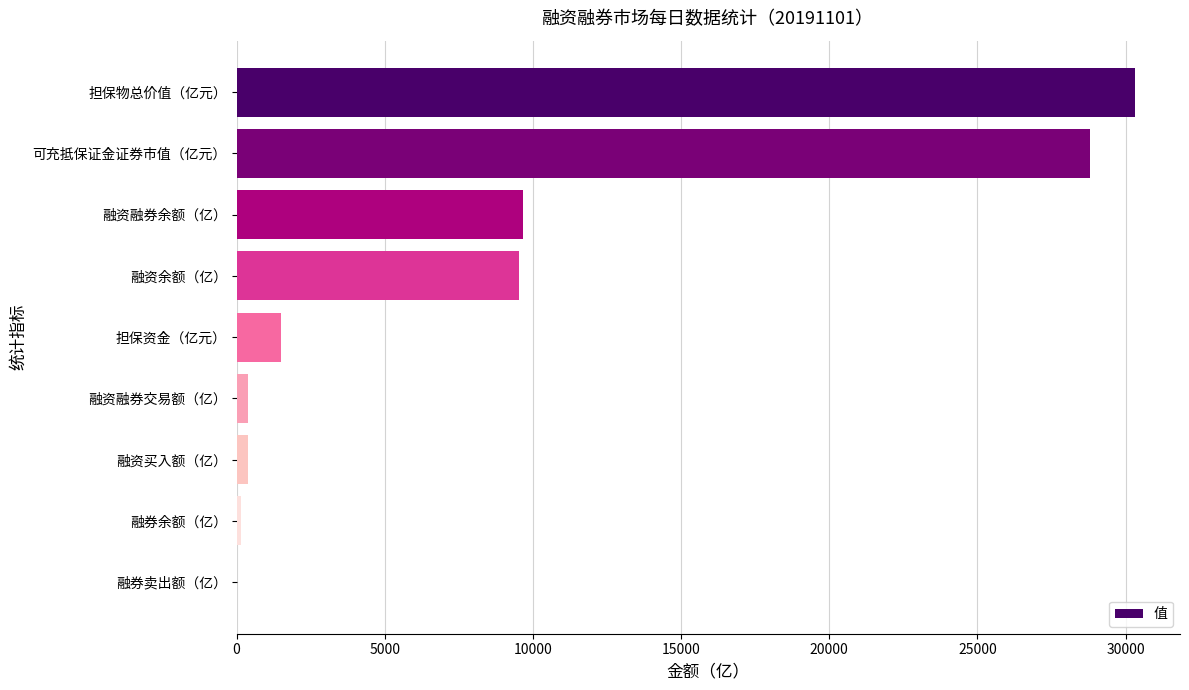

The value at 可充抵保证金证券市值（亿元） is 28812.4. True or false?

True